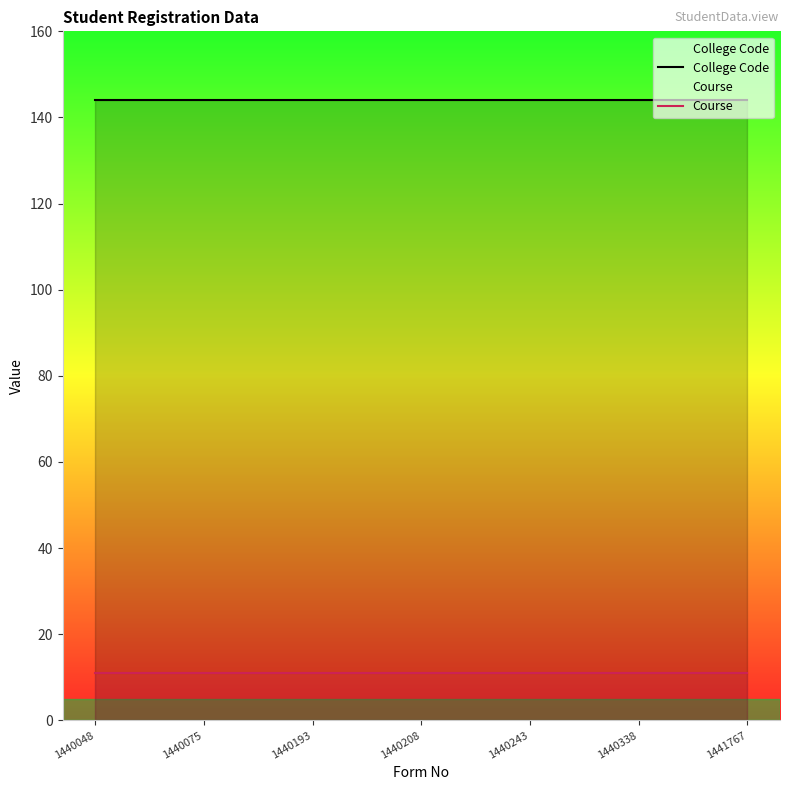

The Course series shows 5 at 1440075. True or false?

False